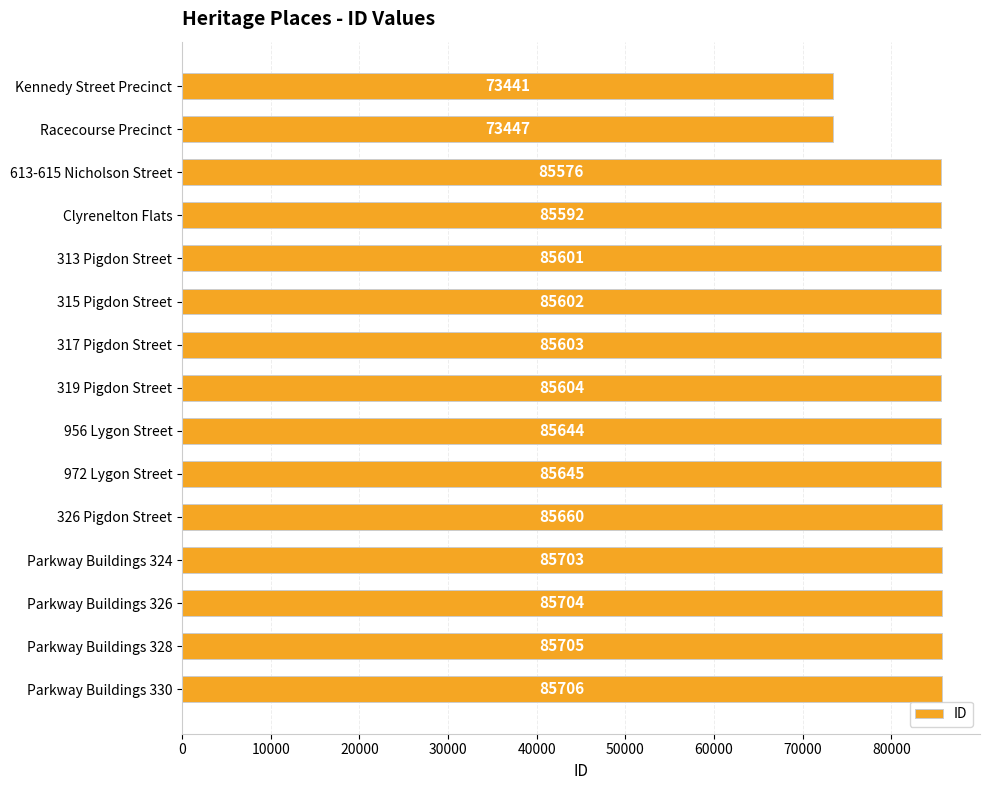

True or false: the data shows 121593 at 317 Pigdon Street.

False